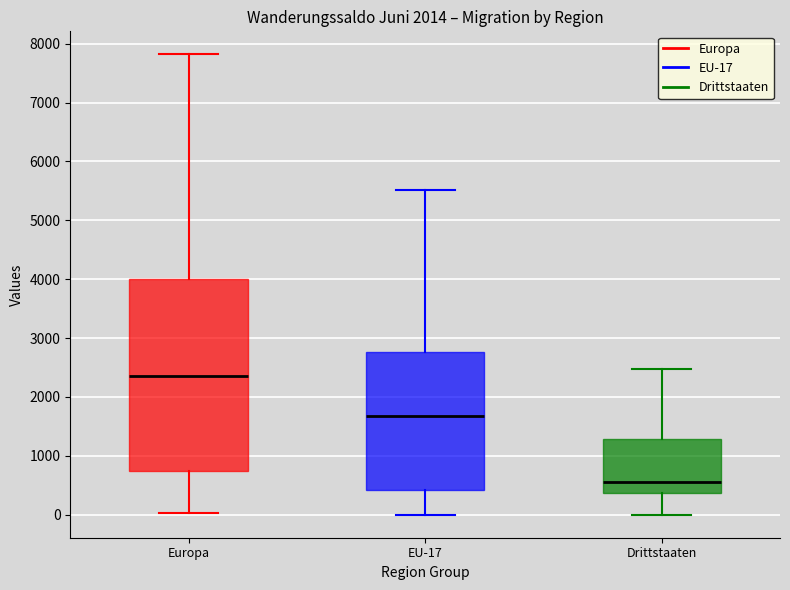

Which box is the tallest, from its lower edge to its upper edge?

Europa